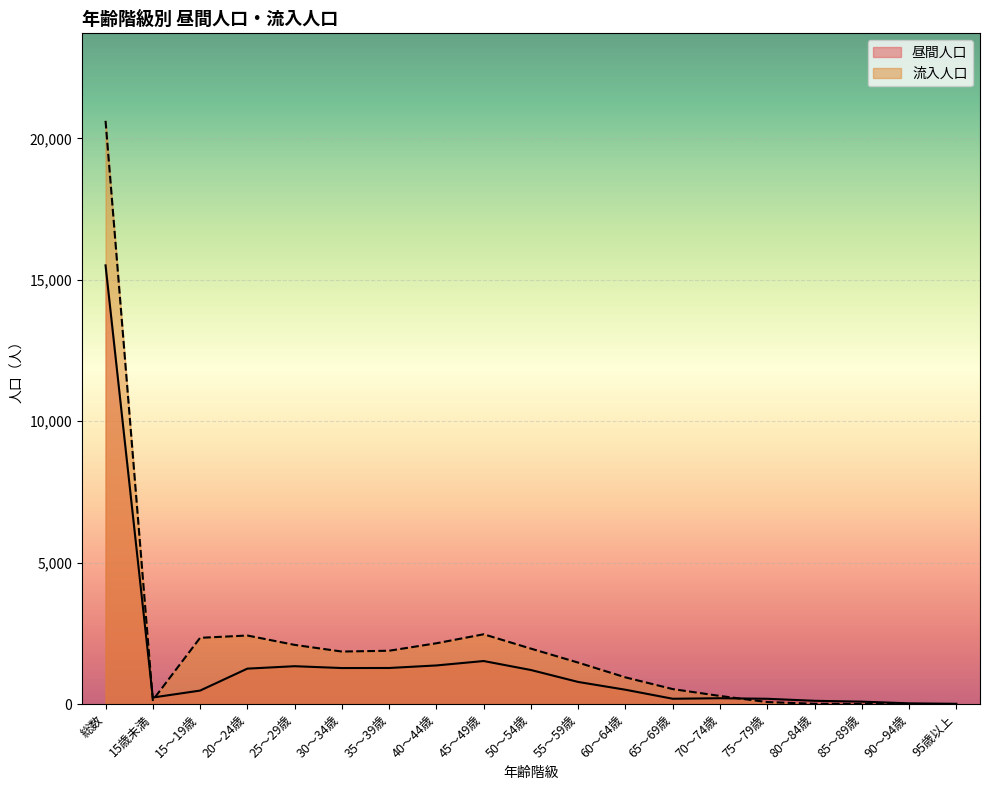

What is the total value across all series at 45～49歳?

3988